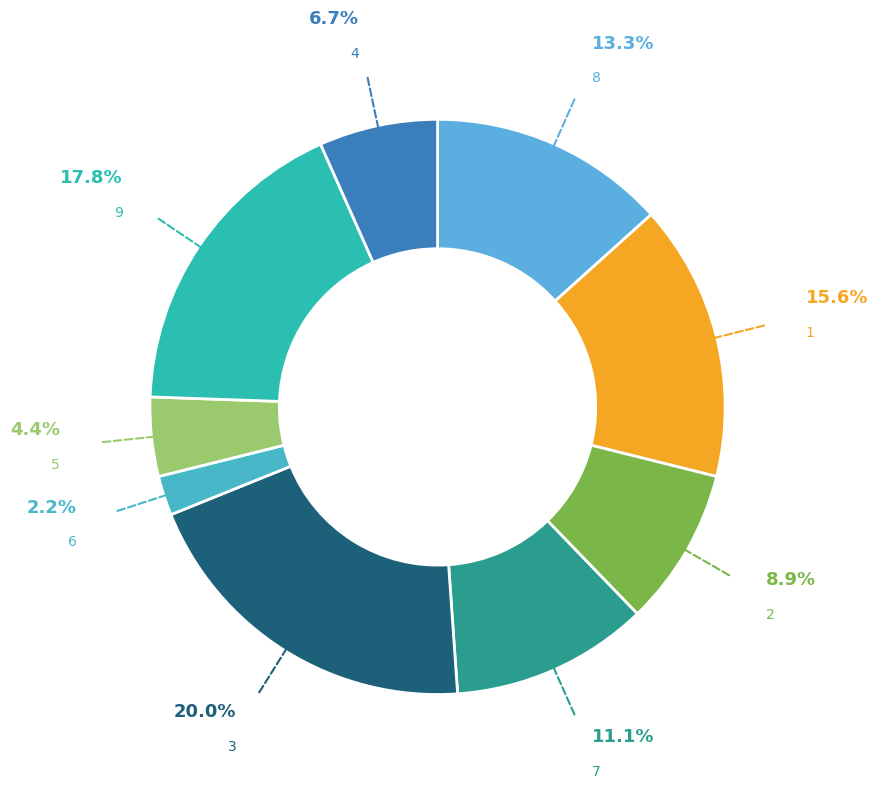

How much of the chart is everything except 2?

91.1%